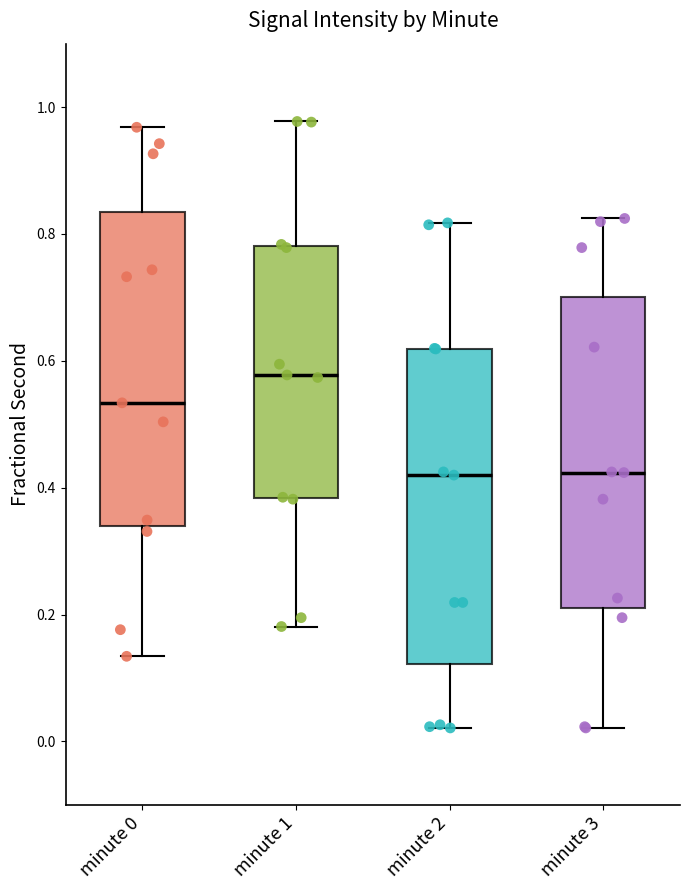

Which box has the highest median line?

minute 1